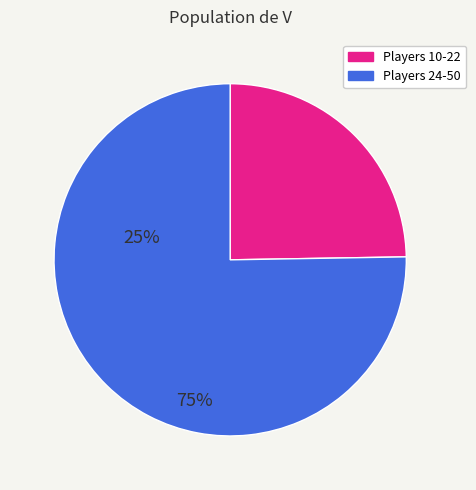

Approximately how many times larger is the value at Players 24-50 compared to Players 10-22?

3.0